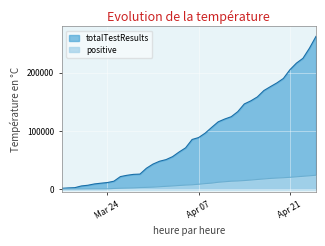

True or false: positive has a value of 5561 at 2020-04-16.

False